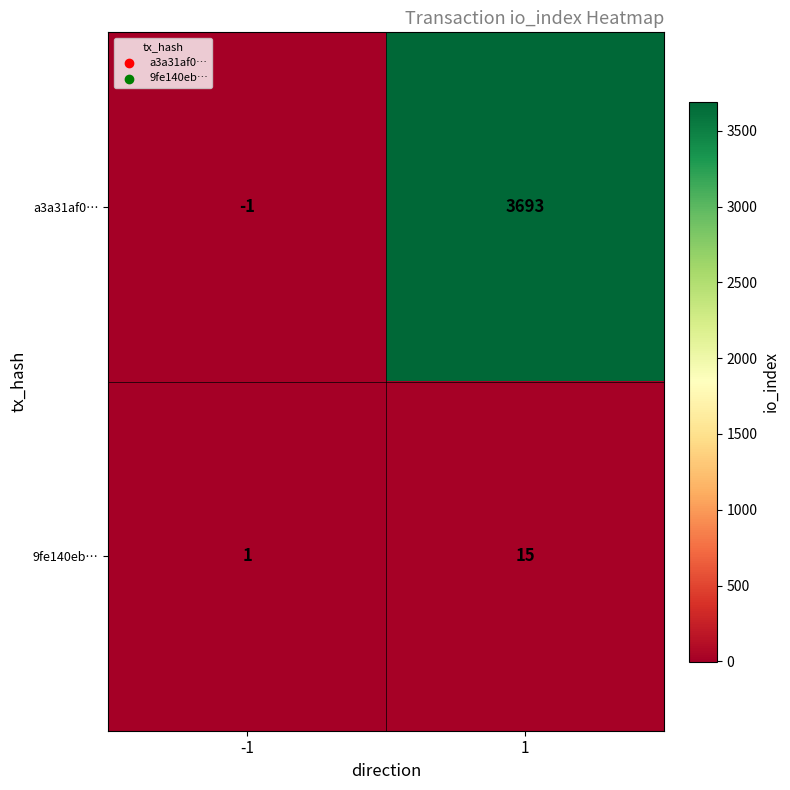

At how many categories does at least one series exceed 503?

1